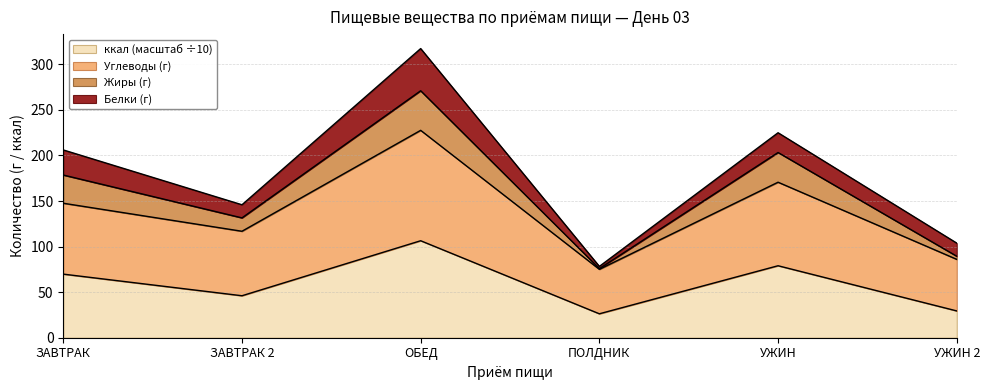

What position from the left is ЗАВТРАК?

1